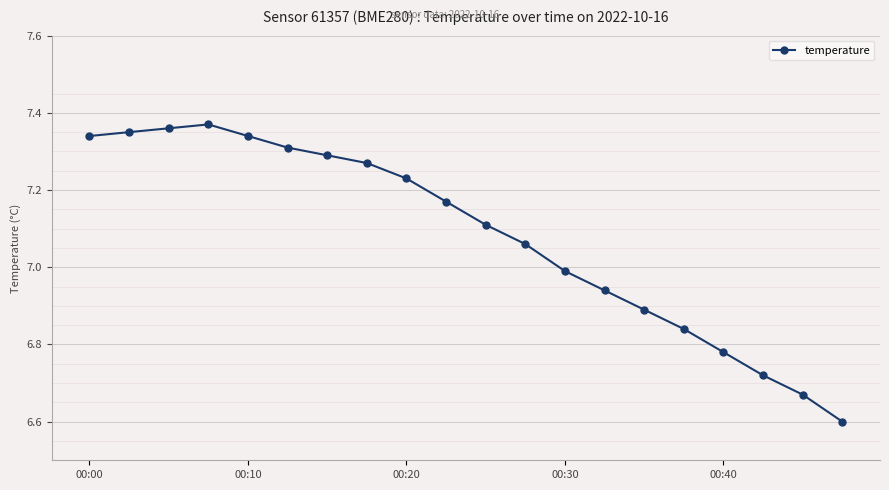

What is the sum of all values?

141.6